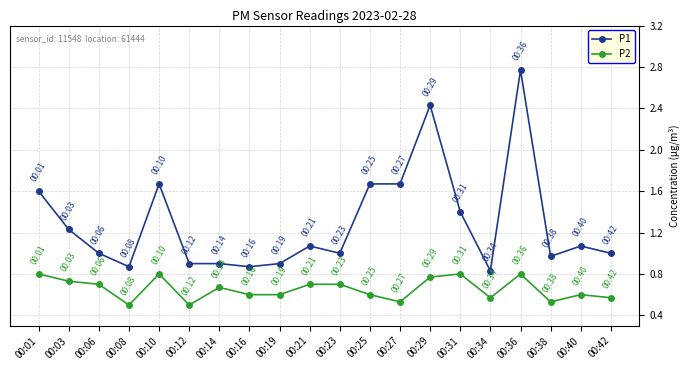

Which series has the largest total across all categories?

P1